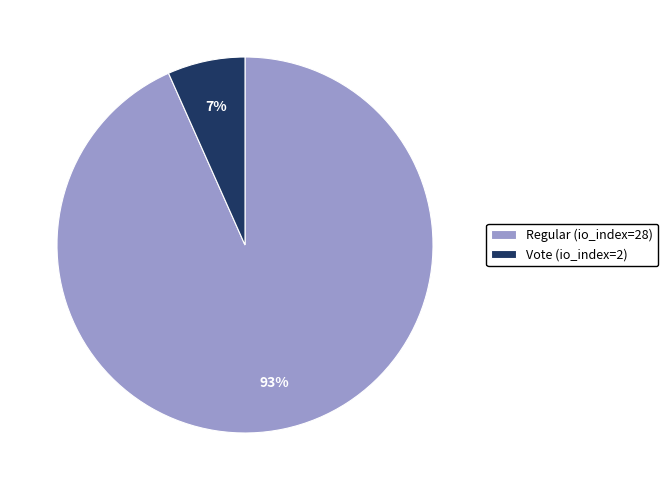

How many segments does this pie chart have?

2